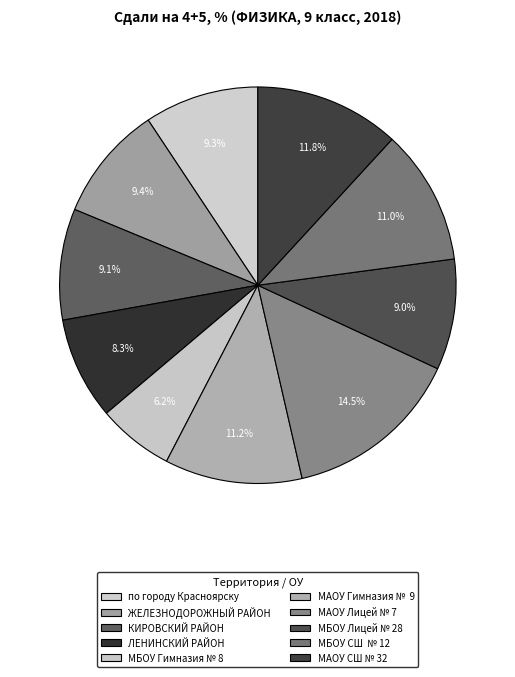

Between МАОУ СШ № 32 and ЛЕНИНСКИЙ РАЙОН, which is larger?

МАОУ СШ № 32